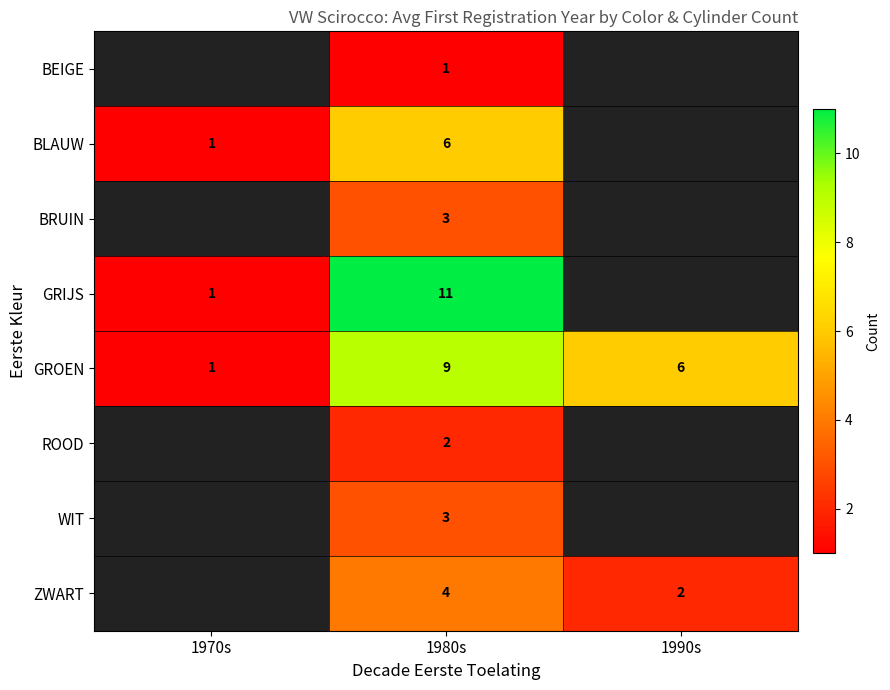

Is the value of GROEN at 1980s greater than the value of ZWART at 1990s?

Yes